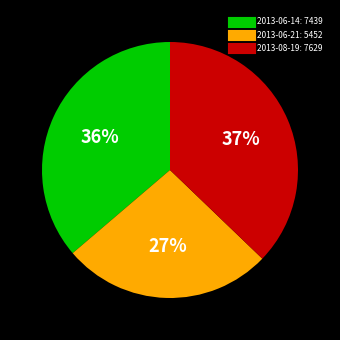

To the nearest percent, what portion does 2013-06-14 represent?

36%